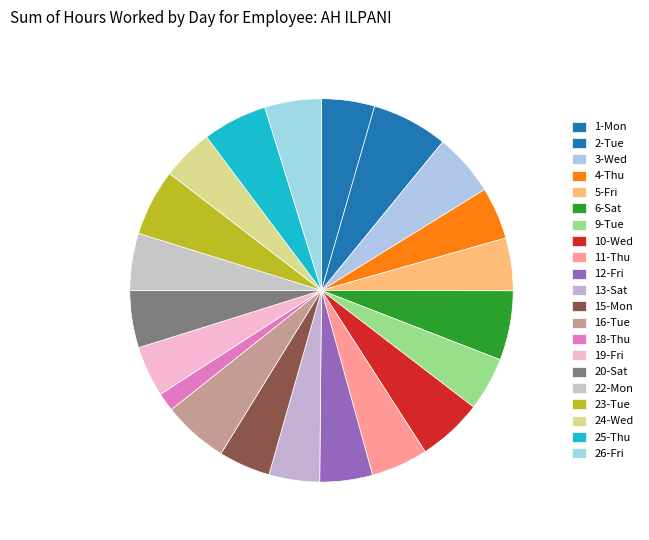

Do 6-Sat and 19-Fri together represent more than half of the pie?

No